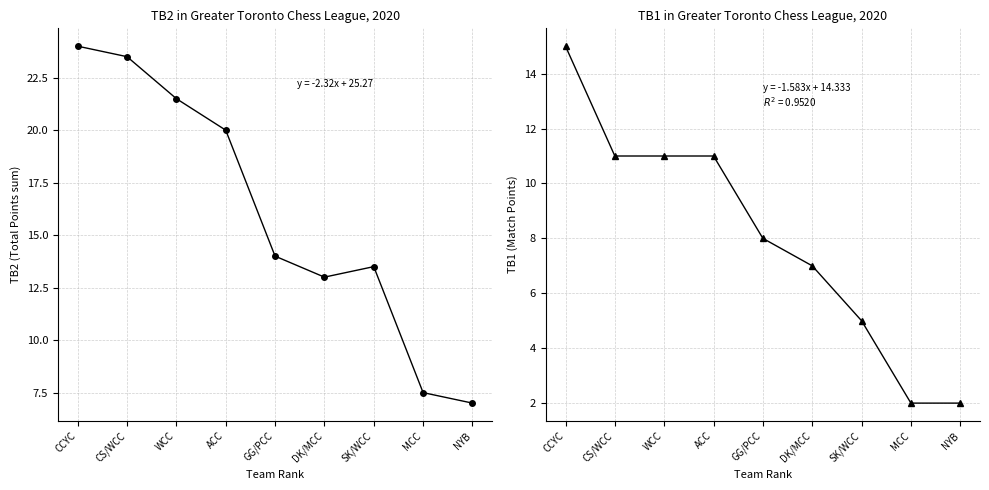

What is the total value across all series at SK/WCC?

18.5